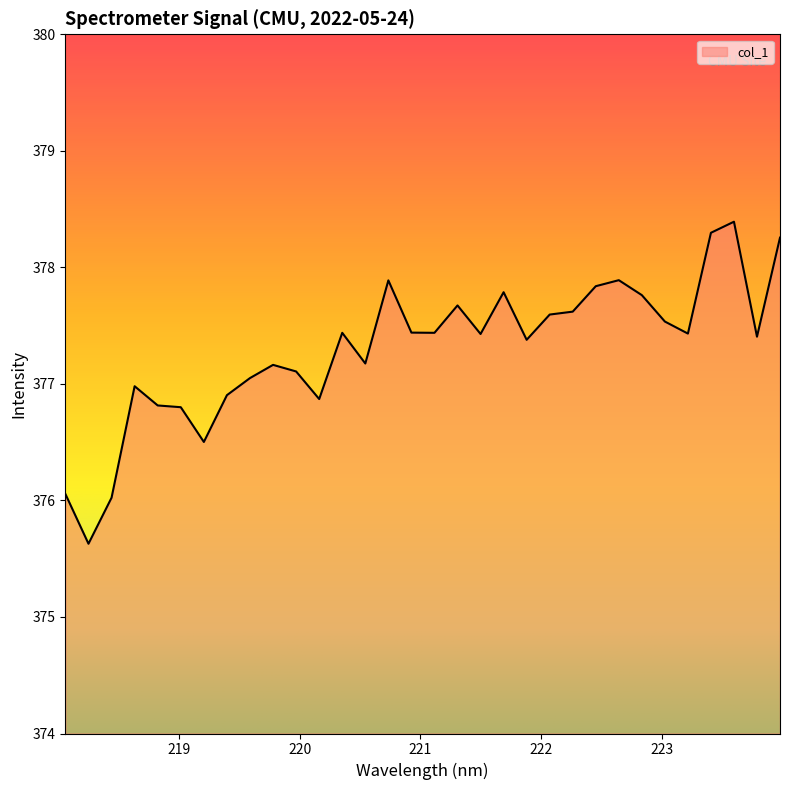

What is the minimum value shown in the chart?

375.6